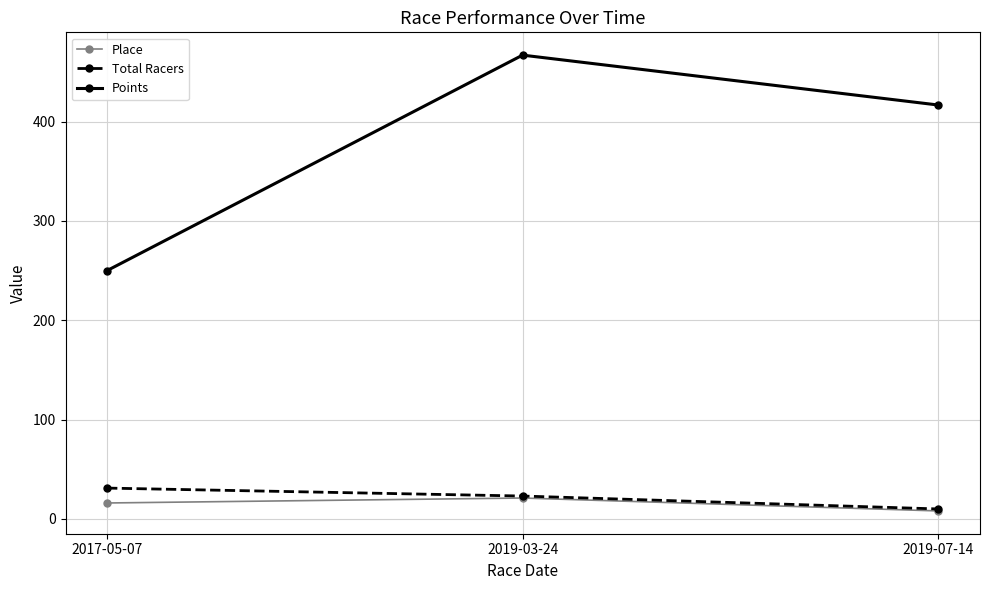

Rank the categories by Points value from lowest to highest.

2017-05-07, 2019-07-14, 2019-03-24